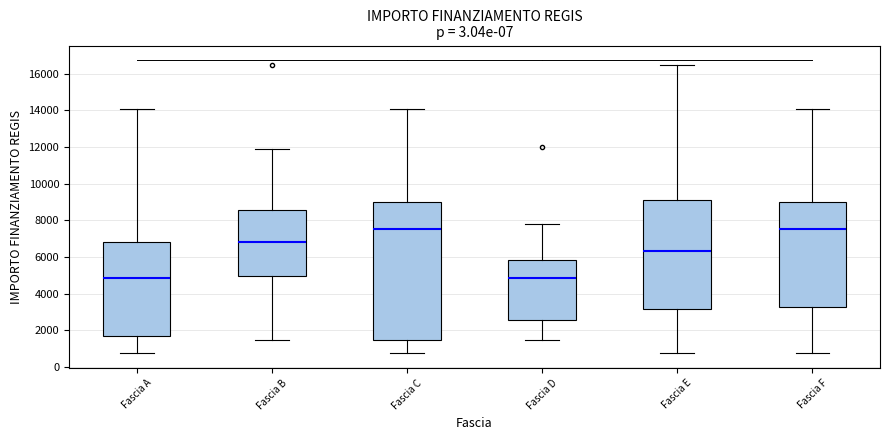

Comparing the boxes themselves (not the whiskers), which one is the tallest?

Fascia C